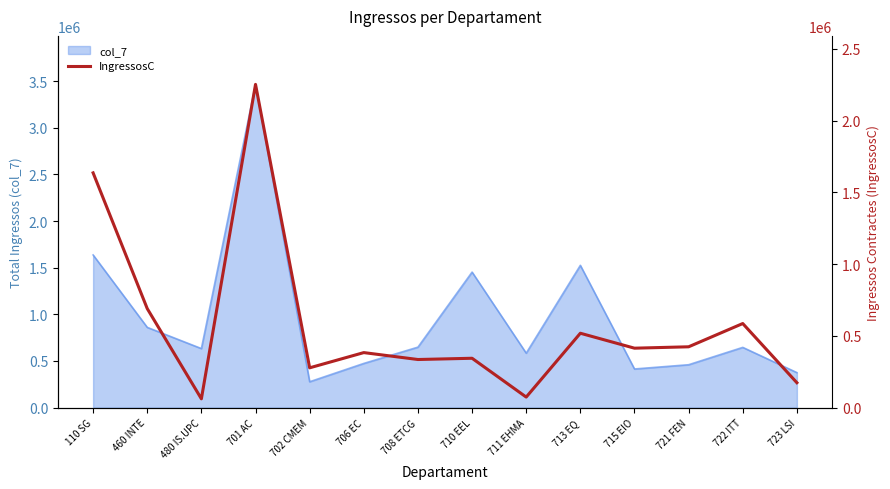

Does the chart have visible grid lines?

No